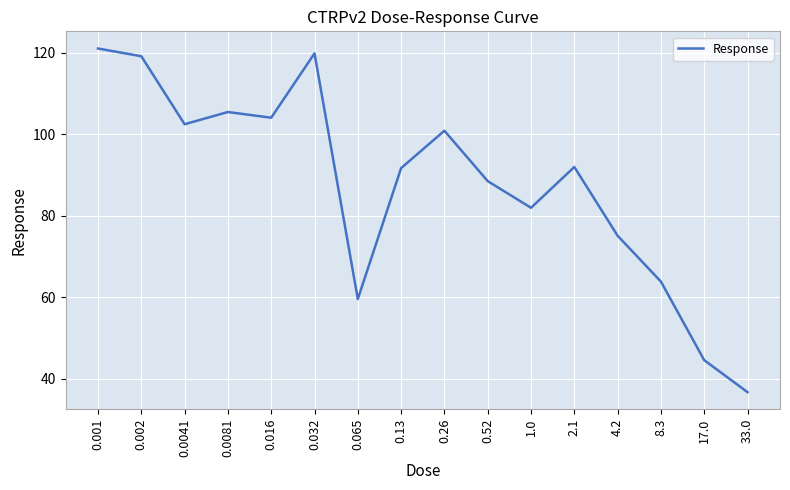

Read the value at 4.2.

75.1